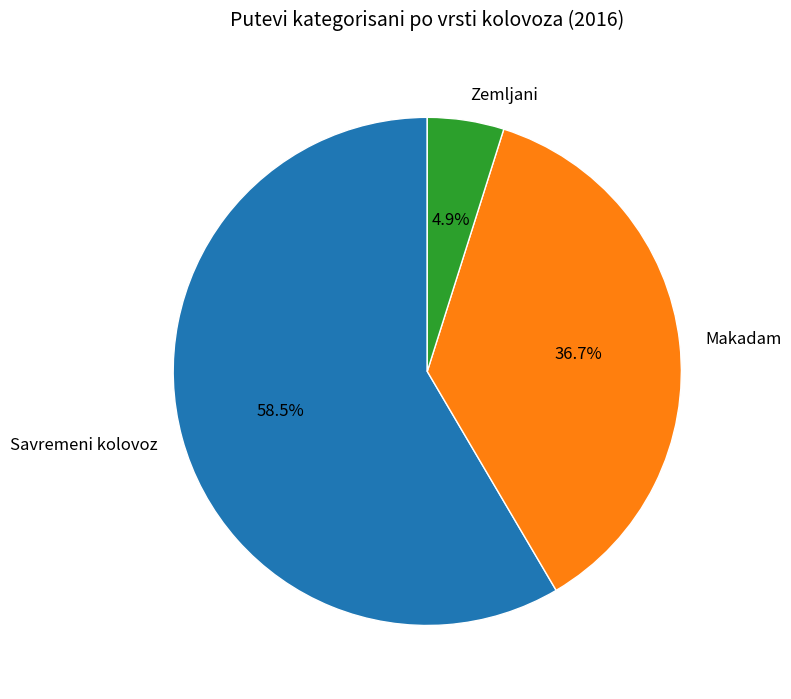

To the nearest percent, what is the difference between the Makadam and Zemljani slice percentages?

32%